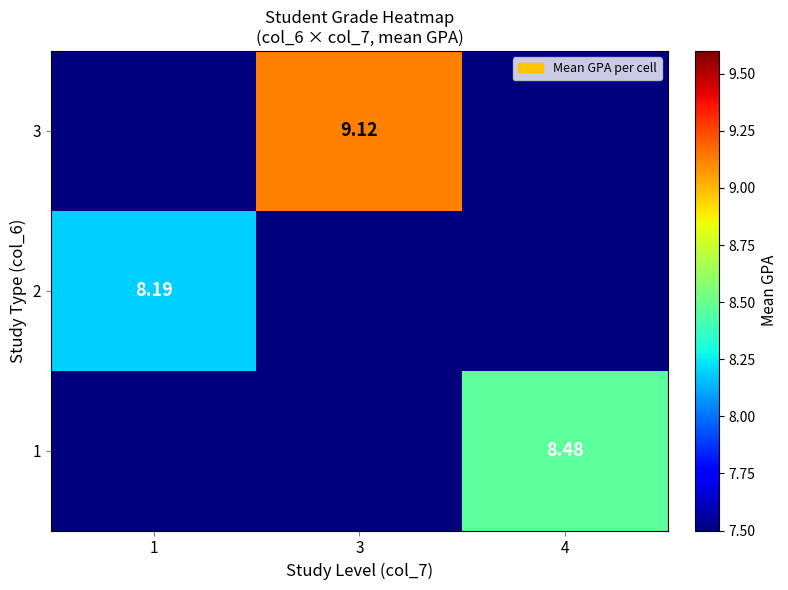

Which category has the highest value in the 3 series?

3